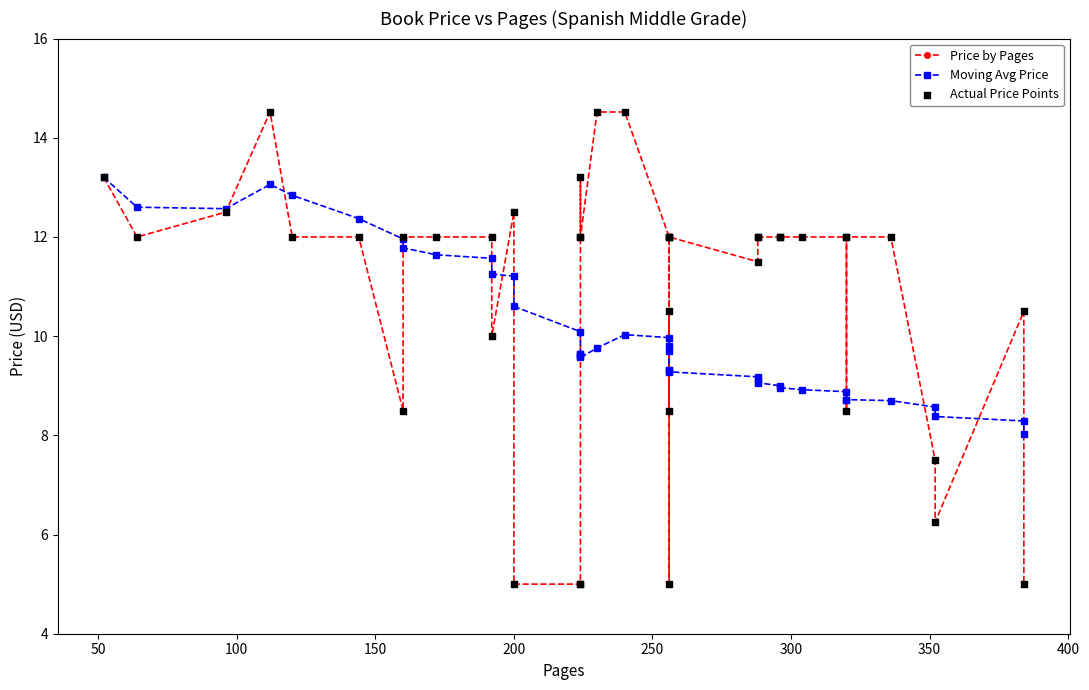

At how many categories does at least one series exceed 9?

36